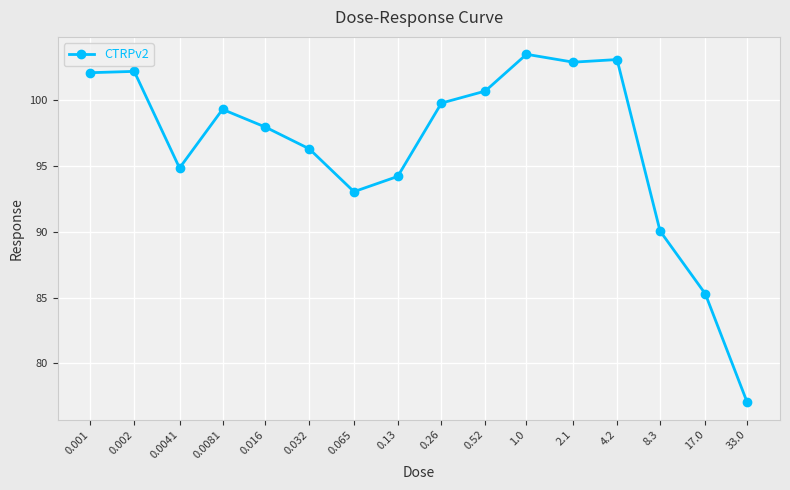

At which category does the data reach its first local valley?

0.0041